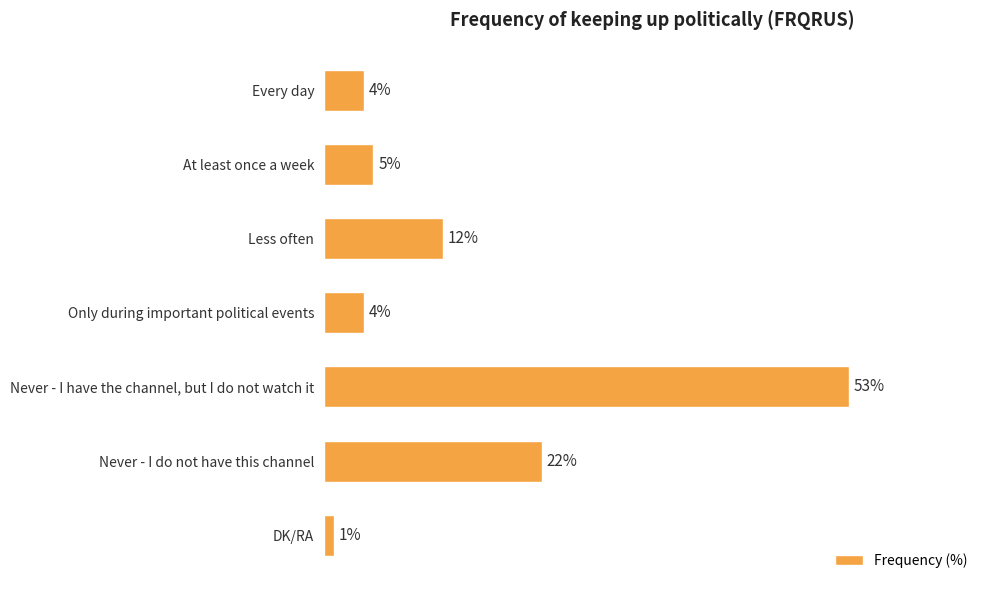

What is the label of the 3rd bar from the bottom?

Never - I have the channel, but I do not watch it